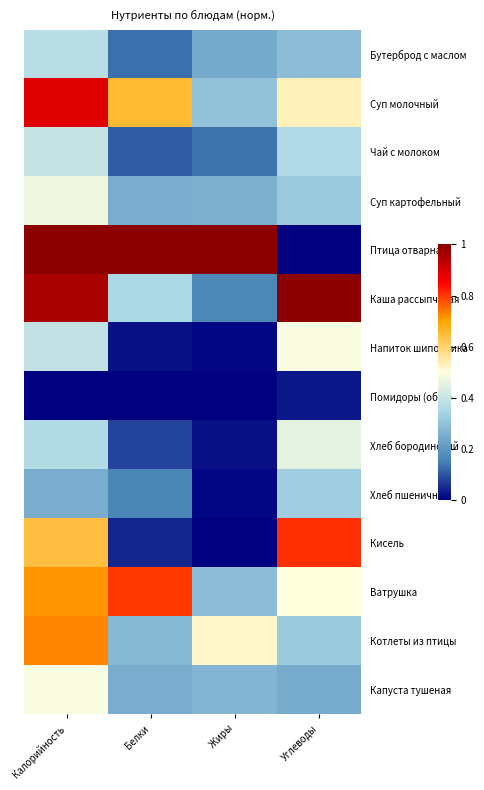

Count the number of categories in the chart.

4